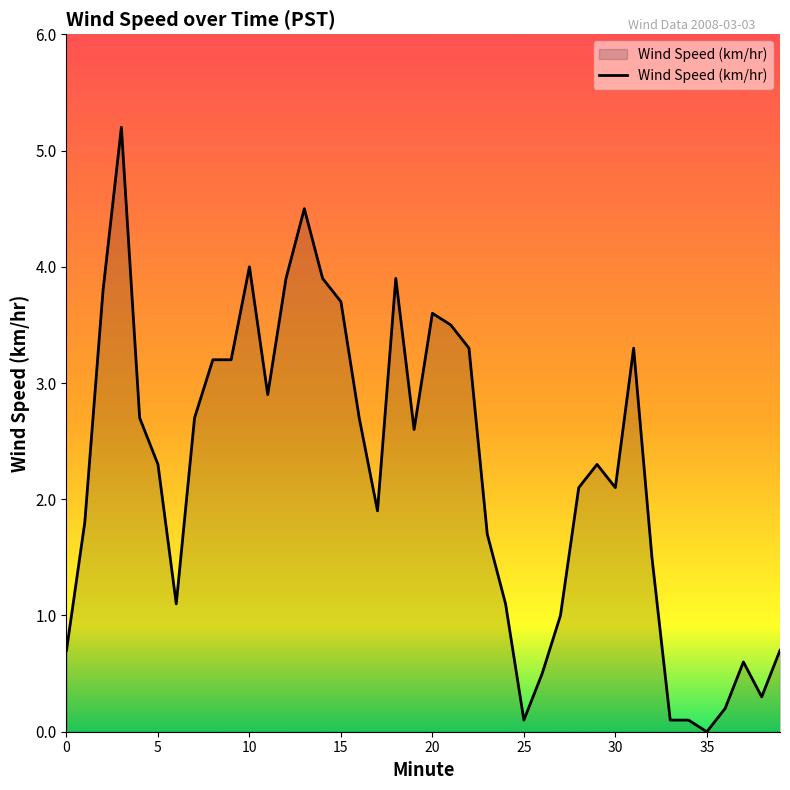

What is the difference between the maximum and minimum values?

5.2